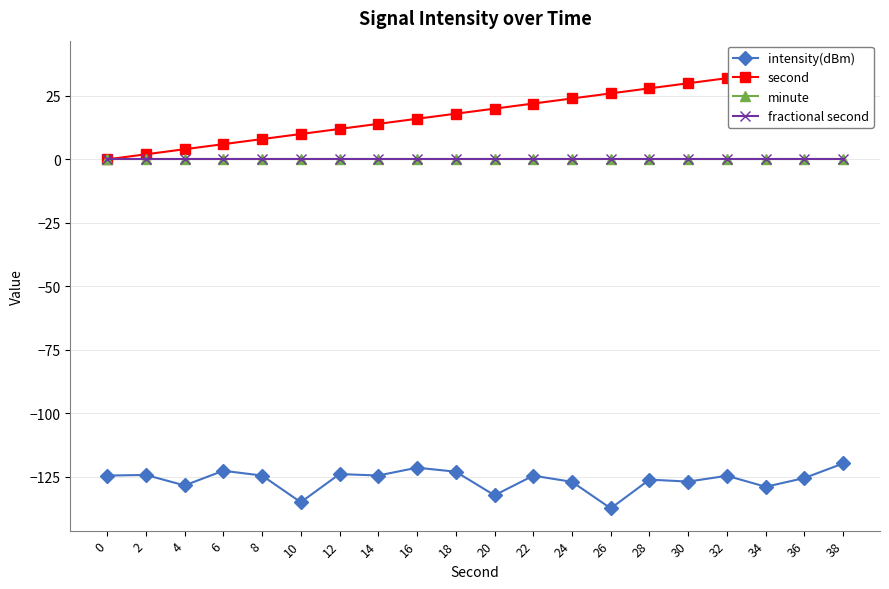

At which category is the sum across all series the highest?

38